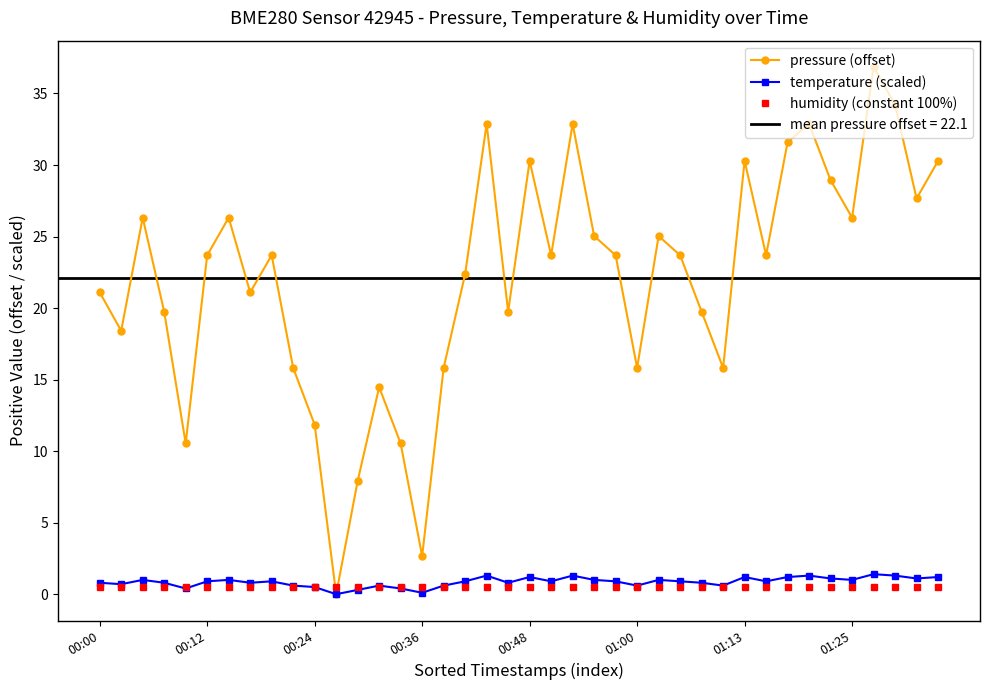

After their last crossing, which series has the higher values: temperature (scaled) or humidity (constant 100%)?

temperature (scaled)